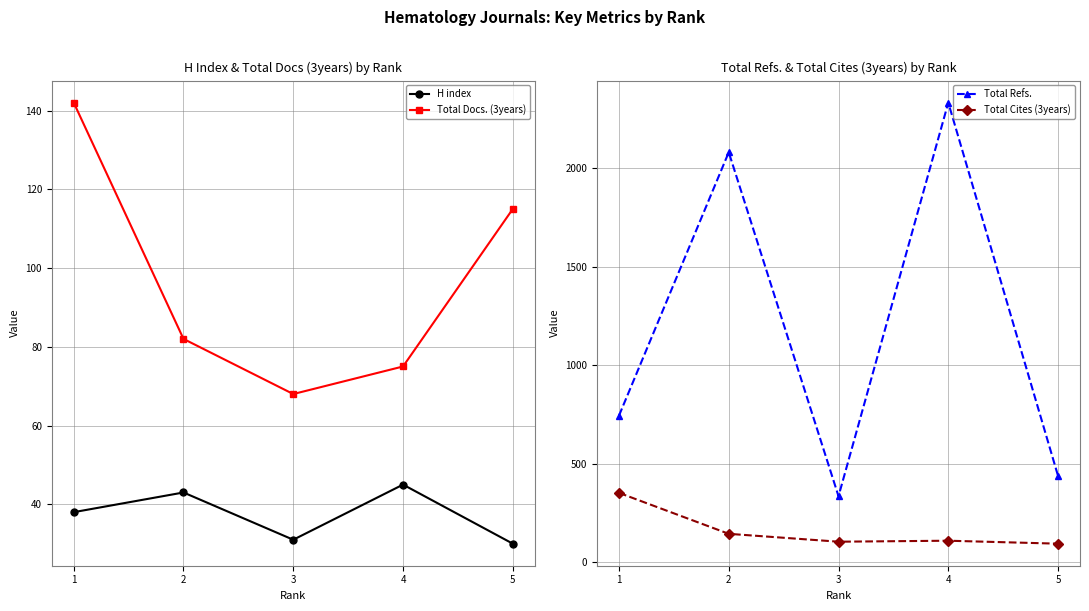

True or false: Total Docs. (3years) and H index intersect in this chart.

False